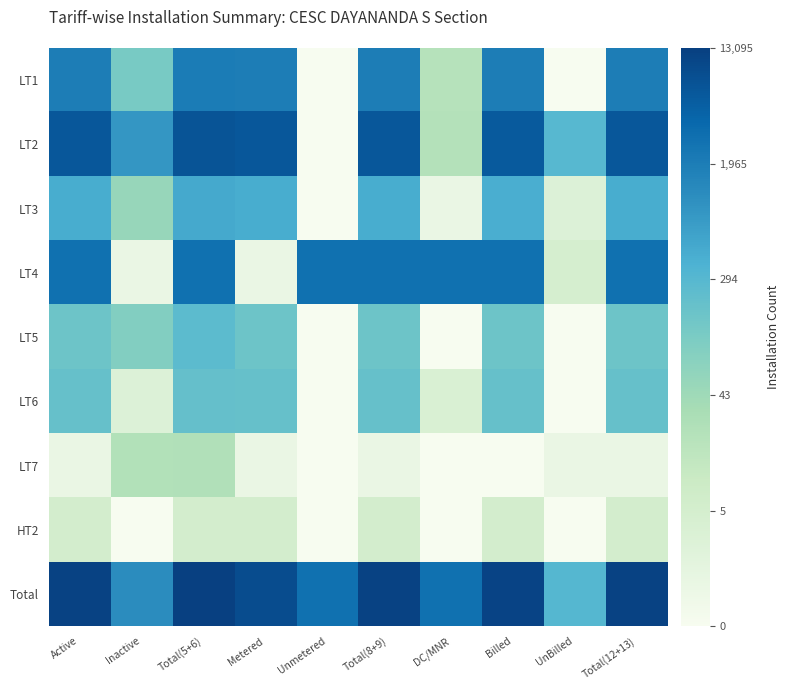

At how many categories does at least one series exceed 2?

10